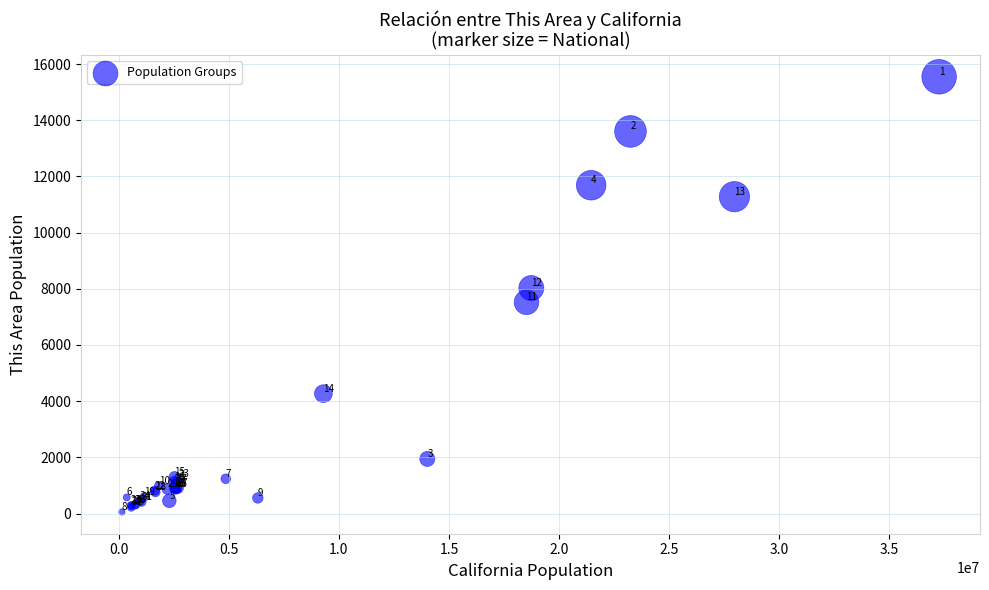

What Y value in the scatter plot is closest to 7801?

8027